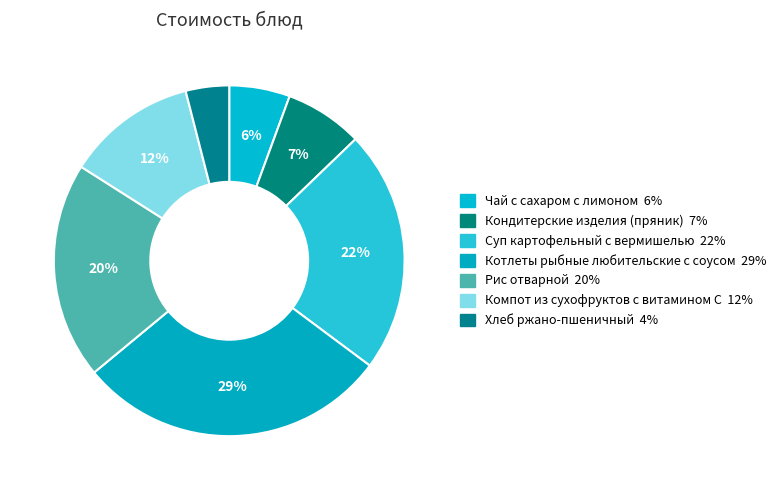

Count the number of slices in the pie.

7